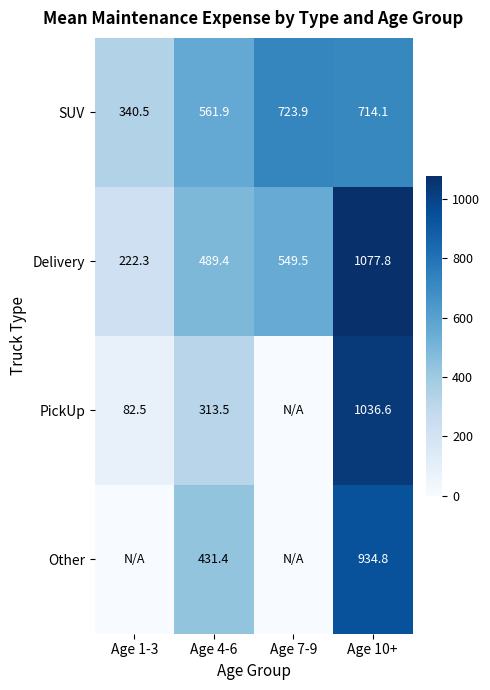

True or false: Delivery has a value of 351.2 at Age 7-9.

False